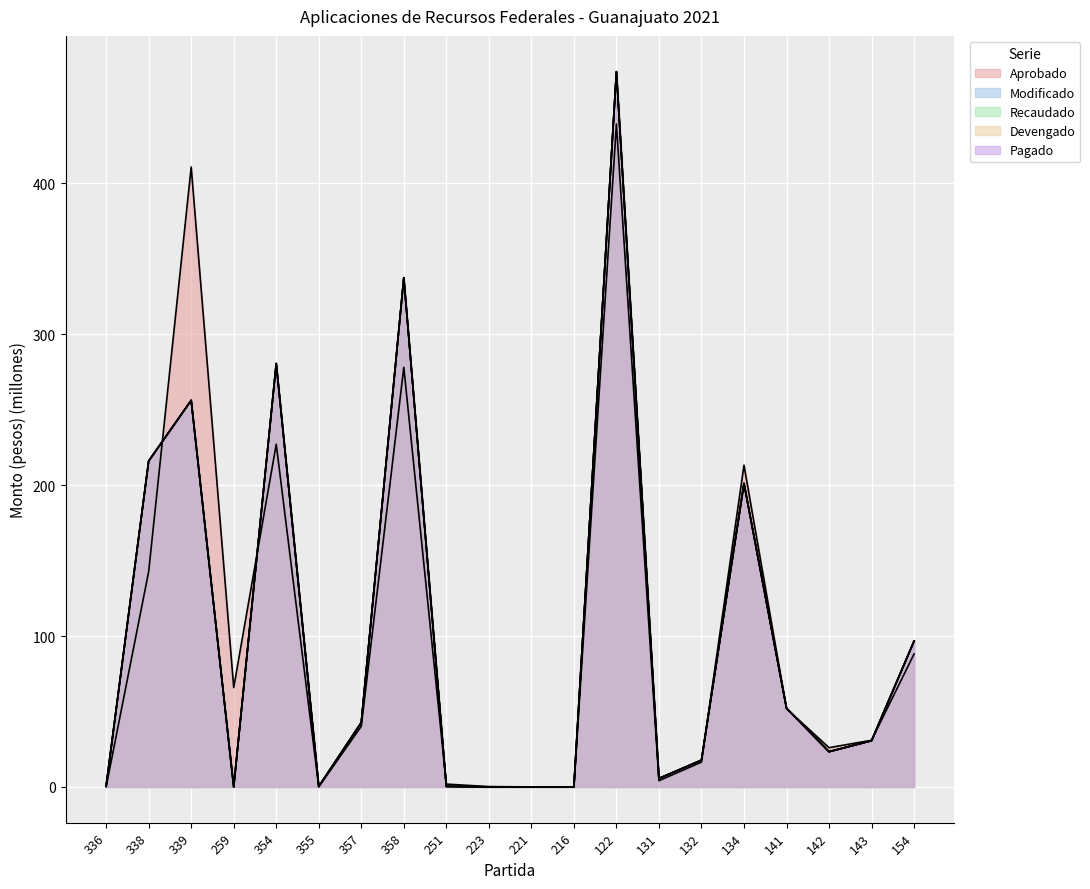

True or false: Modificado and Aprobado cross at least once.

True